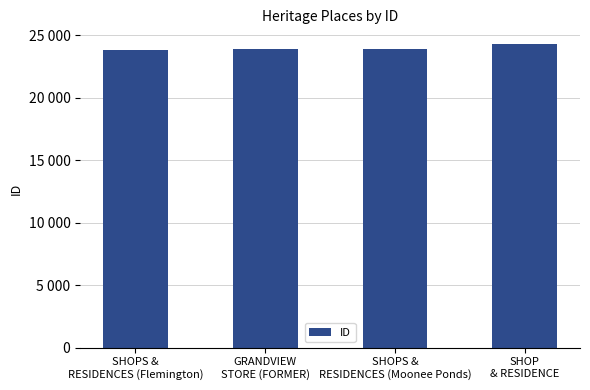

List the labels in order of value, smallest first.

SHOPS &
RESIDENCES (Flemington), GRANDVIEW
STORE (FORMER), SHOPS &
RESIDENCES (Moonee Ponds), SHOP
& RESIDENCE